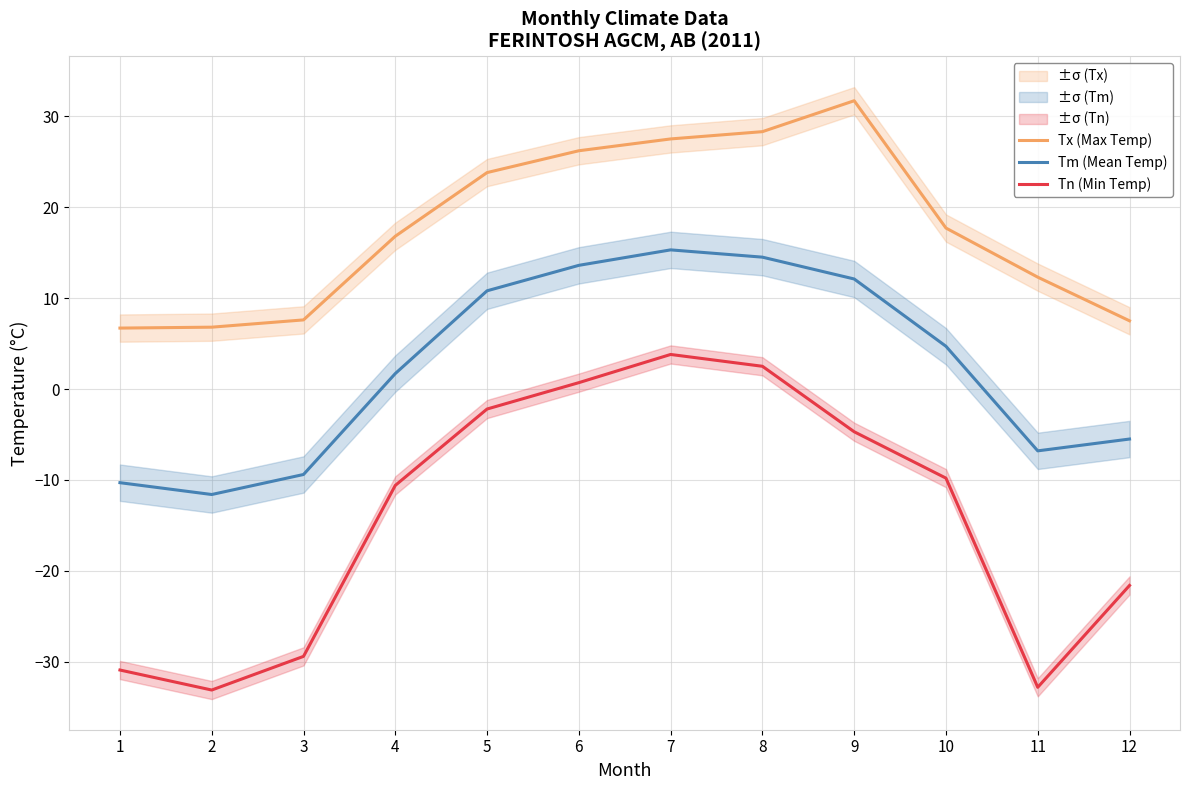

How many lines are shown in the chart?

3